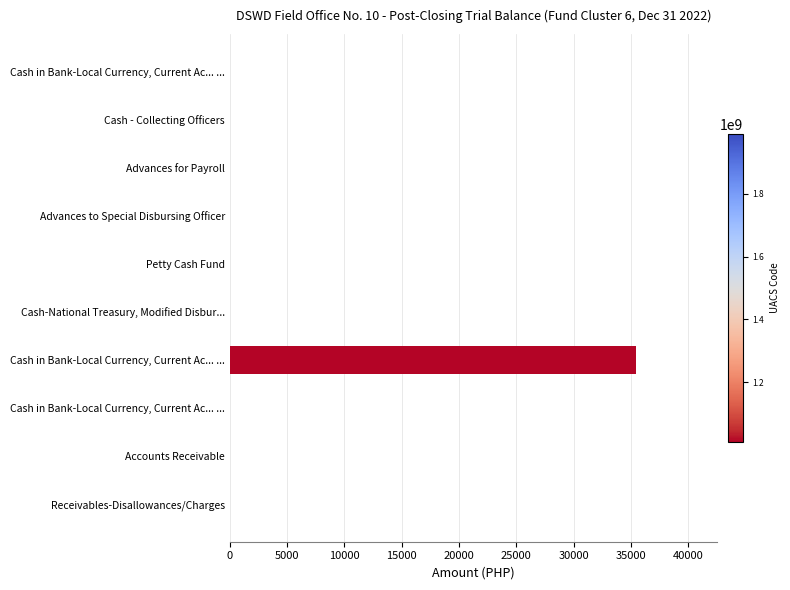

Are the bars grouped side by side (vs. stacked)?

No